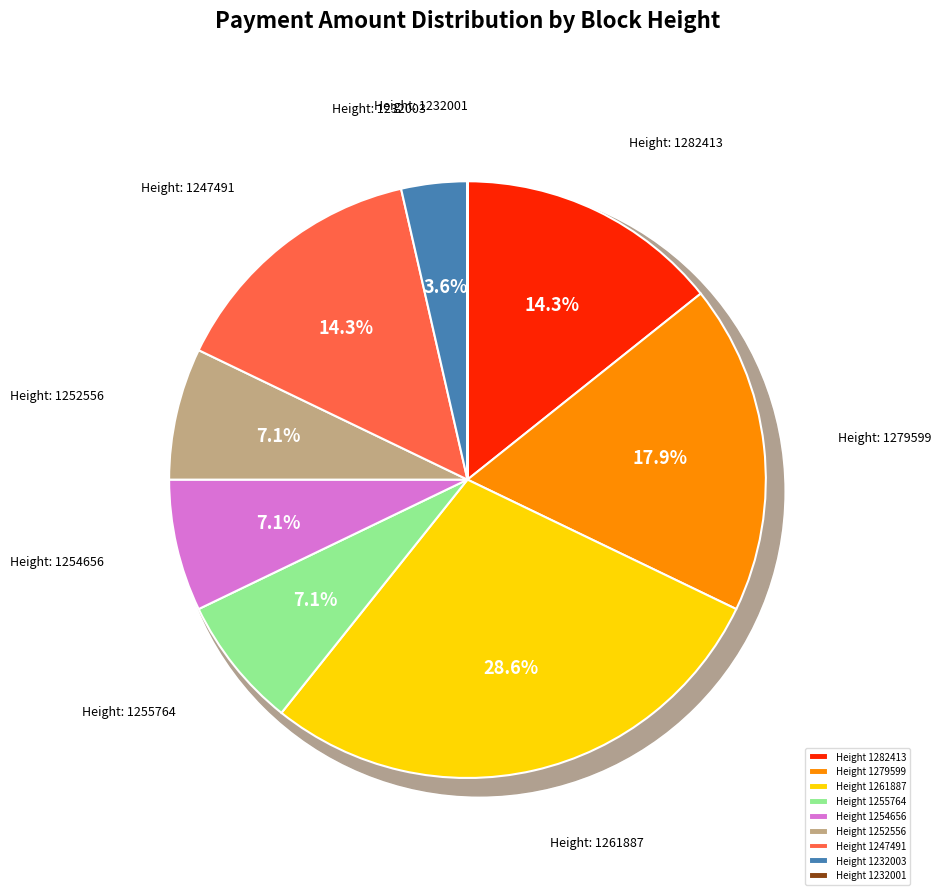

What percentage is the 1261887 slice, to the nearest percent?

29%